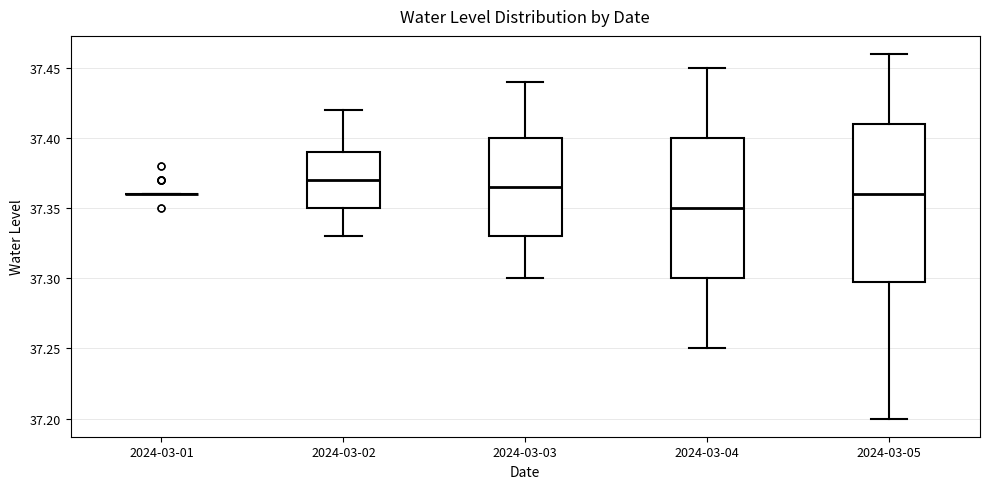

Reading left to right, read every box against the y-axis: the position of its median line, the range the box covers, and the ends of its whiskers. The values are not printed on the chart, so give them approximately, as read against the axis.

2024-03-01: box collapsed to a line at 37.360, whiskers 37.360 to 37.360
2024-03-02: median 37.370, box 37.350 to 37.390, whiskers 37.330 to 37.420
2024-03-03: median 37.365, box 37.330 to 37.400, whiskers 37.300 to 37.440
2024-03-04: median 37.350, box 37.300 to 37.400, whiskers 37.250 to 37.450
2024-03-05: median 37.360, box 37.300 to 37.410, whiskers 37.200 to 37.460